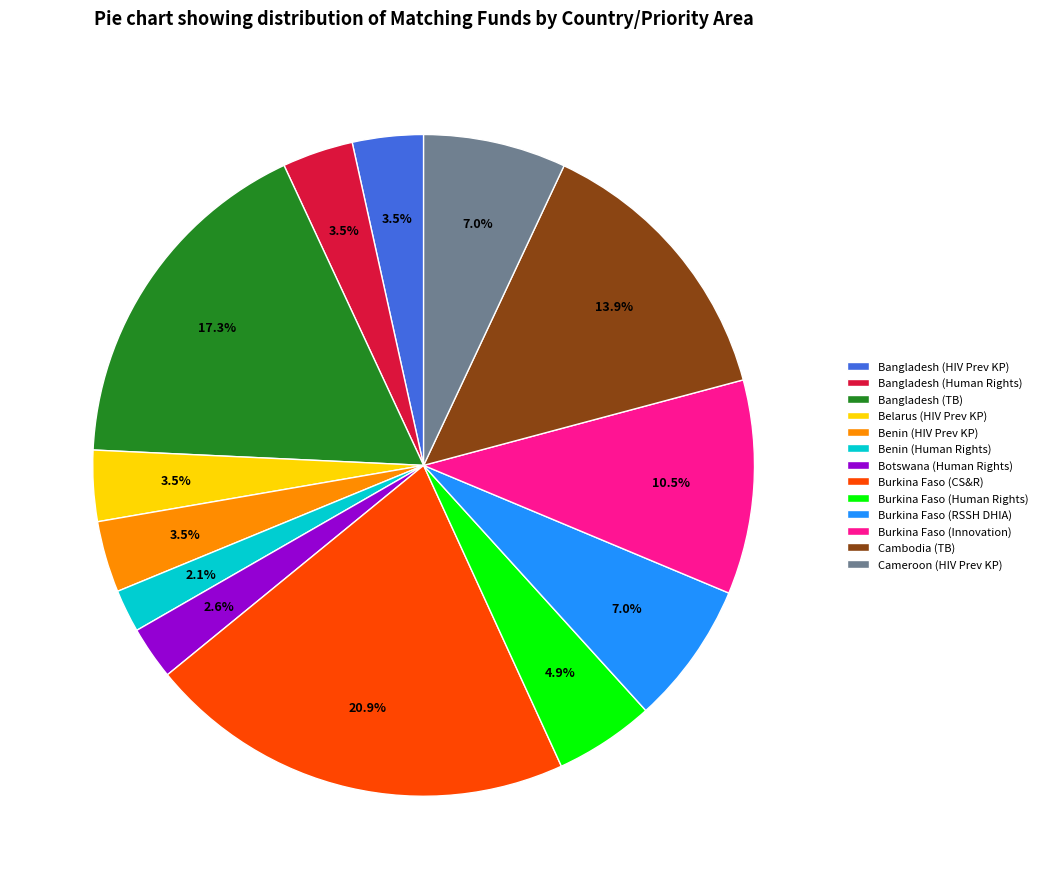

Count the number of slices in the pie.

13